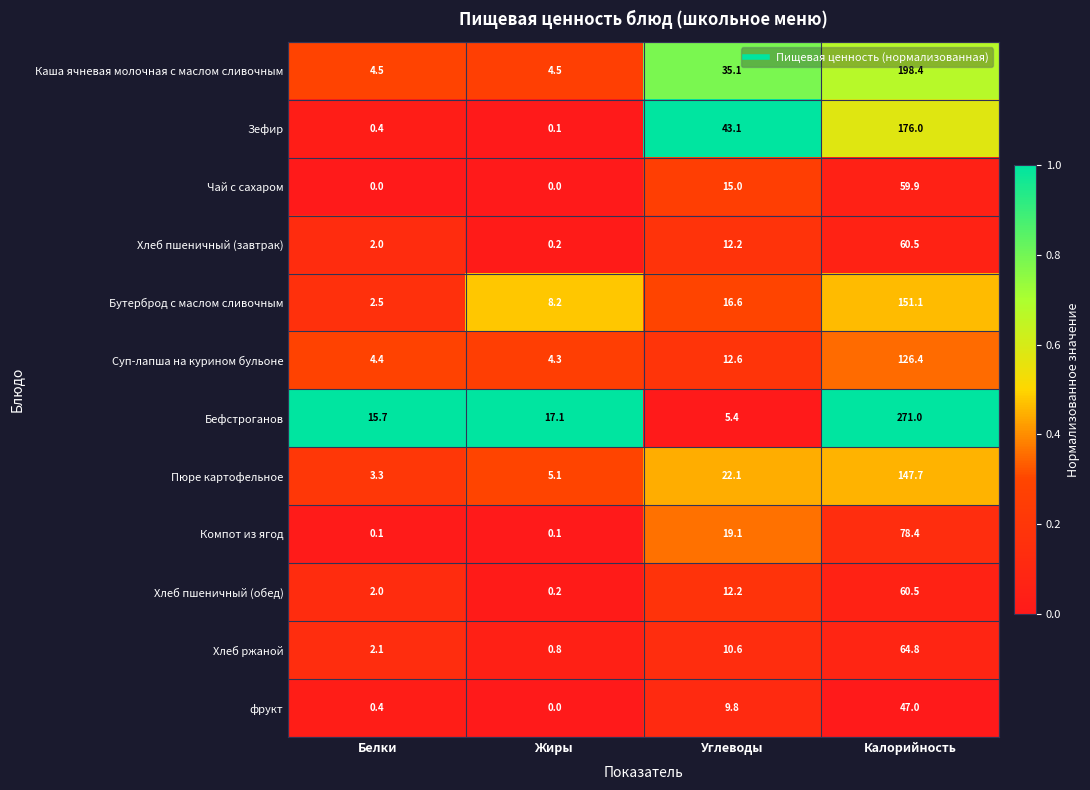

Rank the categories by Зефир value from lowest to highest.

Жиры, Белки, Углеводы, Калорийность